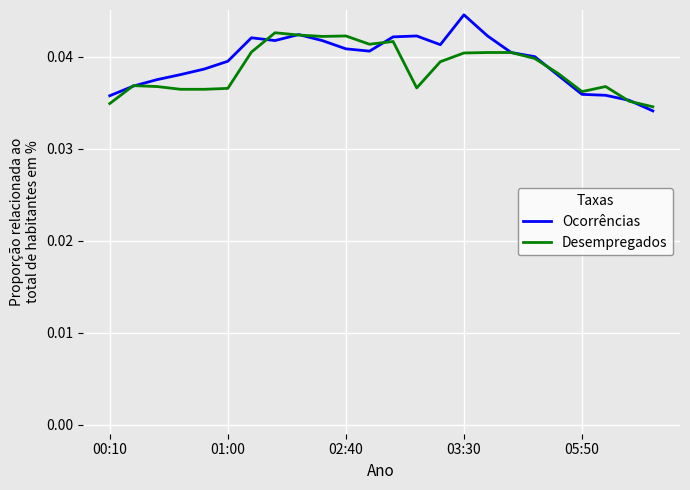

List the series in order of their peak value, lowest first.

Desempregados, Ocorrências